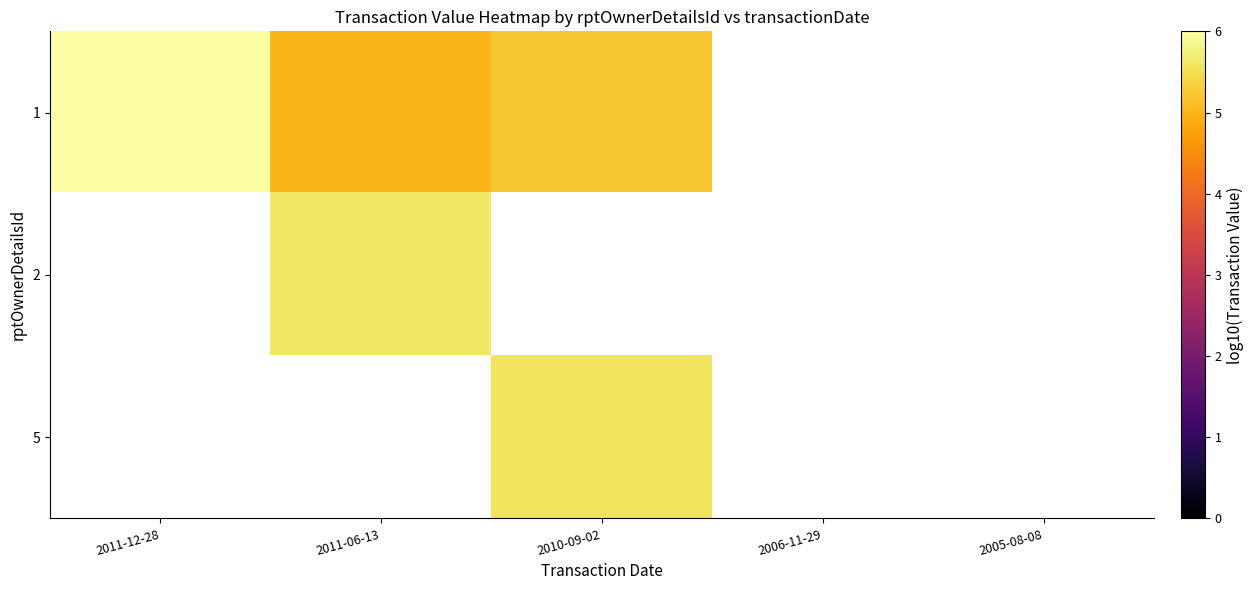

How many categories are shown in the chart?

5